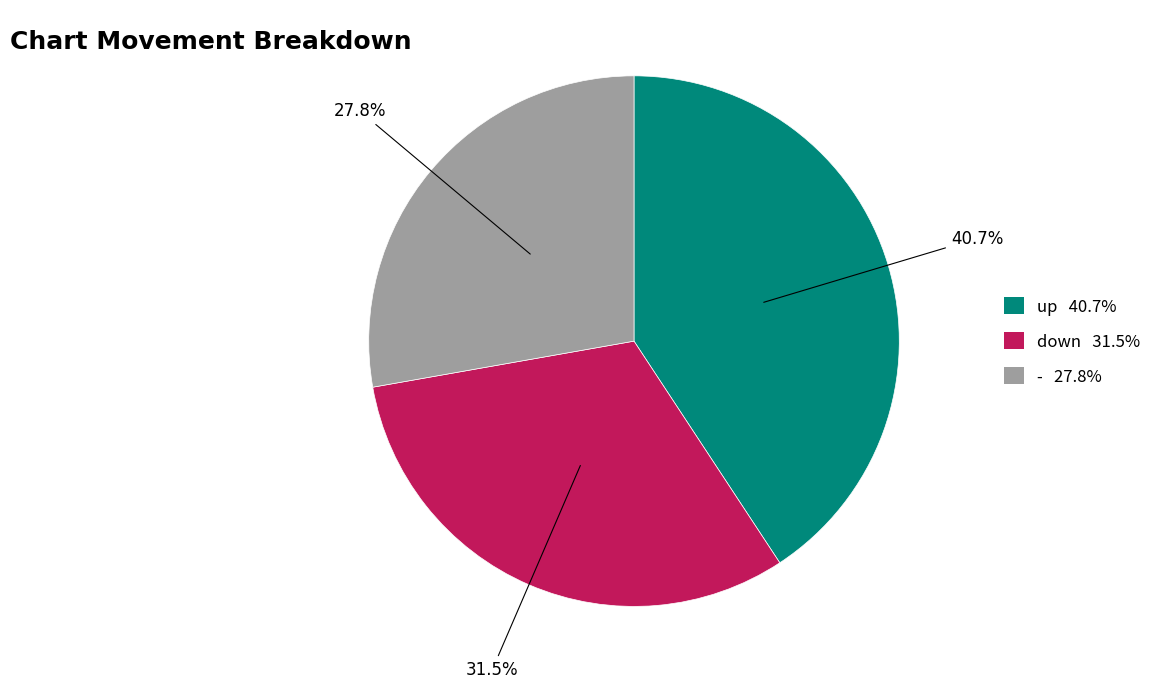

What is the smallest slice in the pie chart?

-